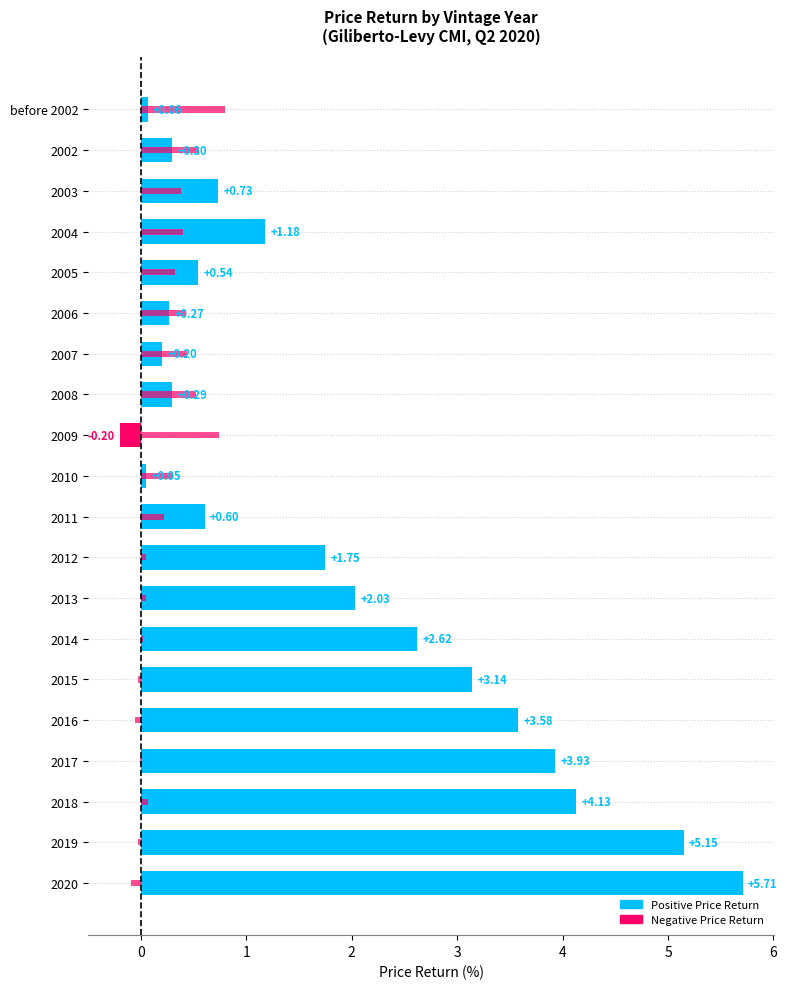

At how many categories does at least one series exceed 0?

20